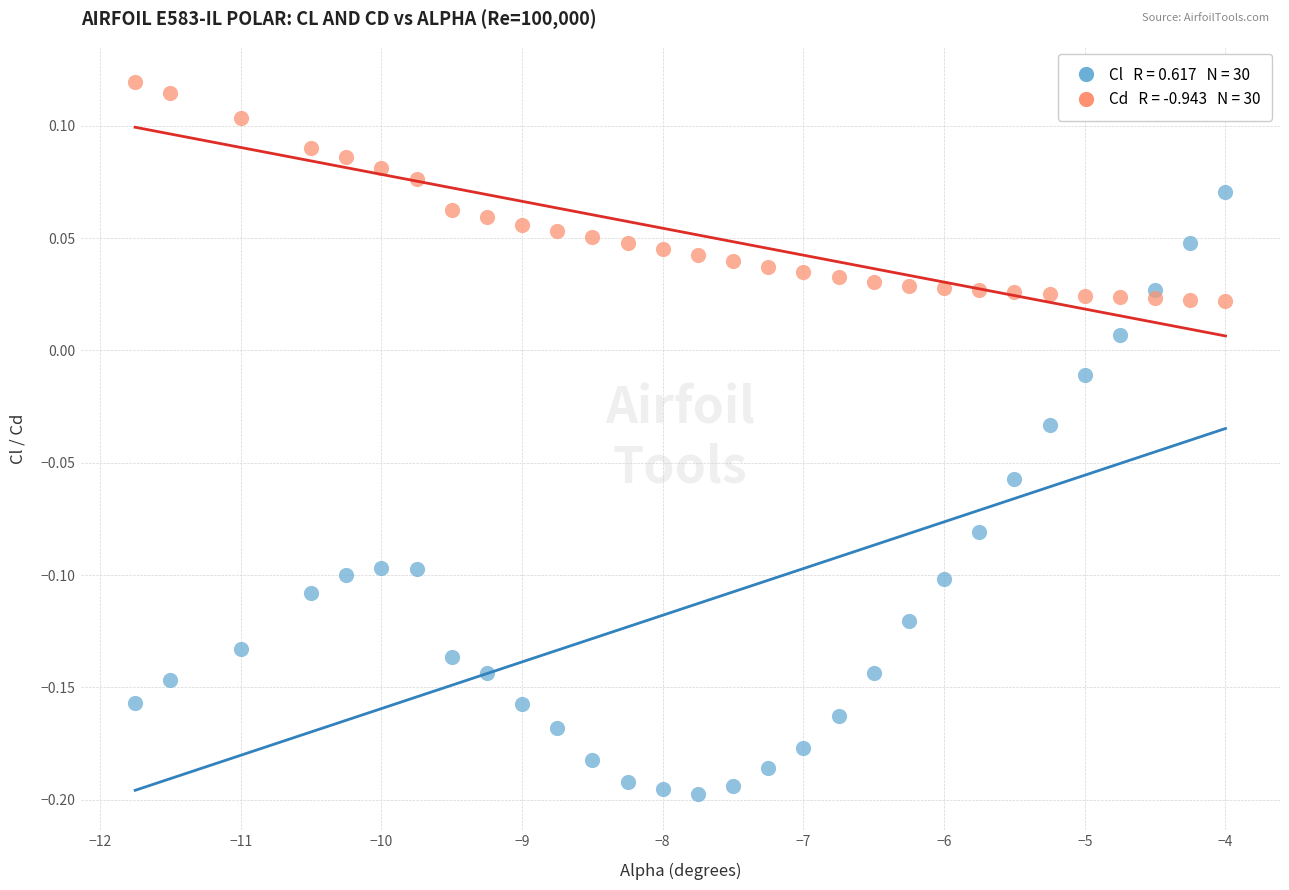

Across all data points, what is the range of X values (max minus min)?

7.8